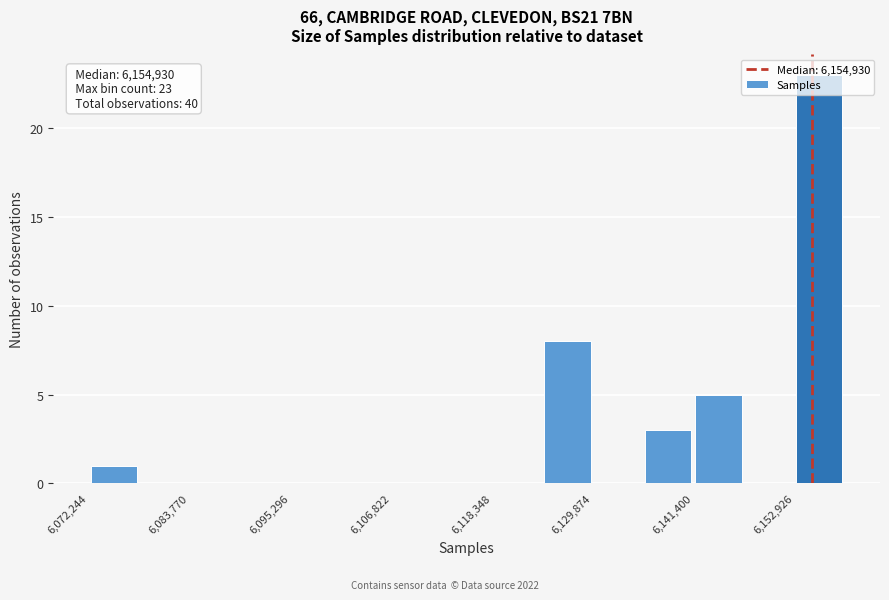

Around what value on the x-axis is the tallest bar? Give the approximate position of its centre, as read against the axis.

6156000